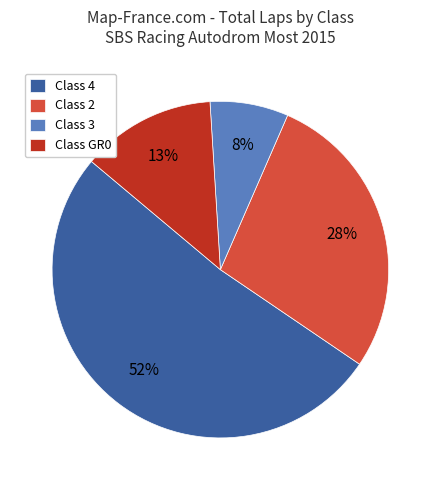

To the nearest percent, what portion does Class 2 represent?

28%